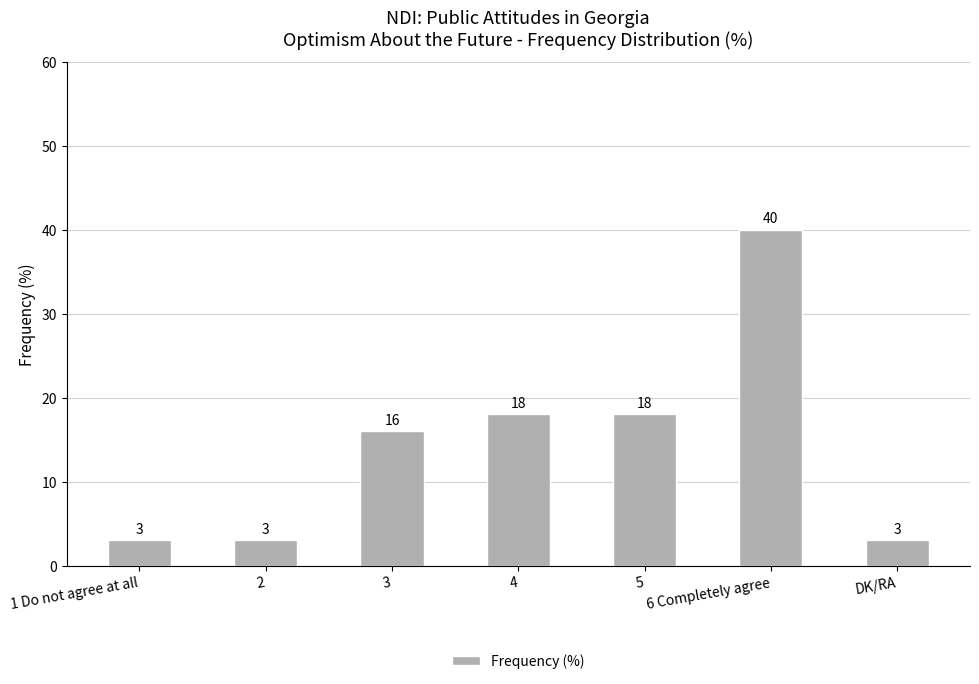

How many values are below 16?

3